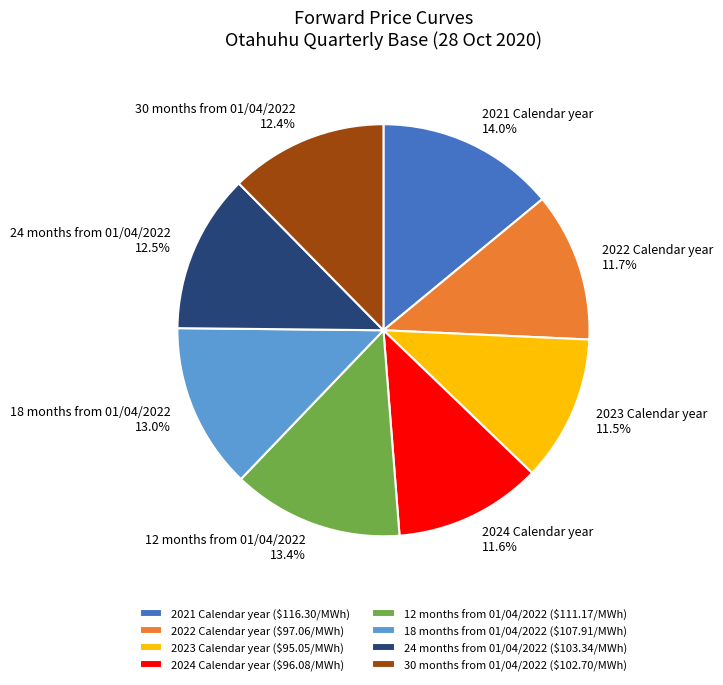

How many segments does this pie chart have?

8